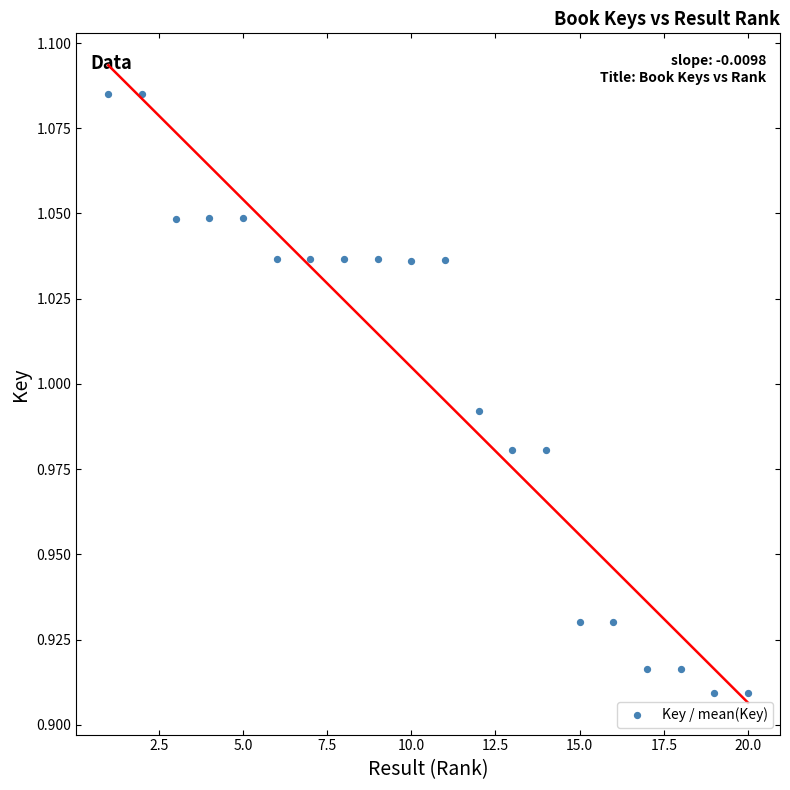

What is the range of X values (max minus min)?

19.0